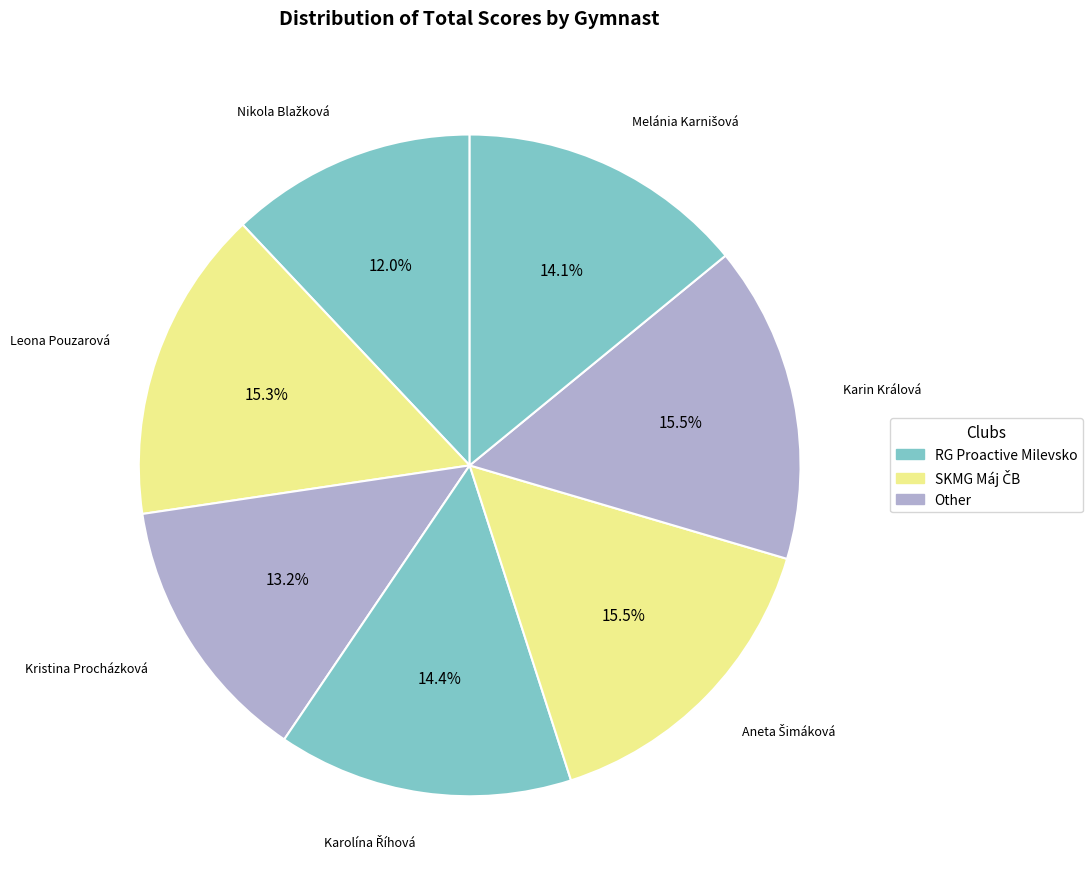

Is the sum of Leona Pouzarová and Karin Králová greater than half?

No